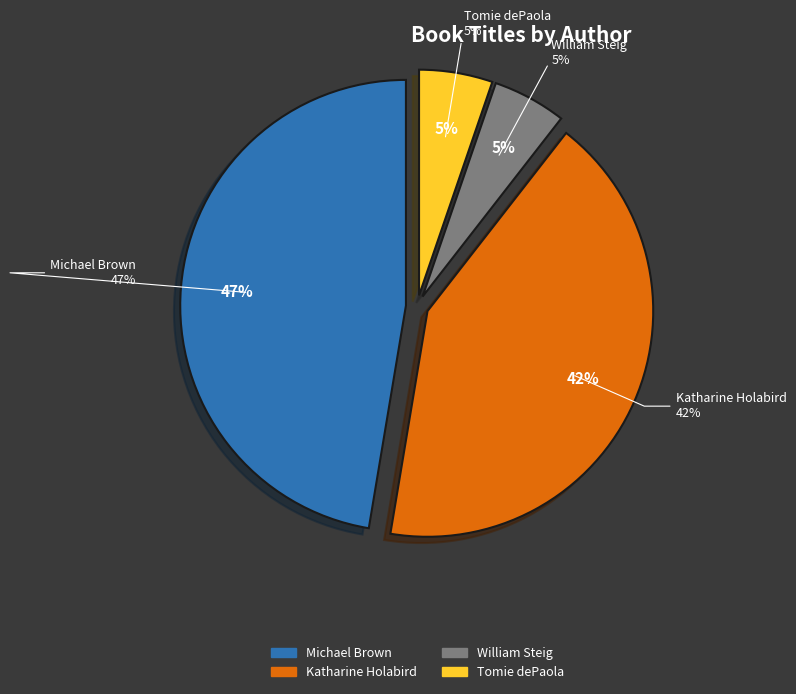

The Michael Brown slice represents 60% of the pie. True or false?

False